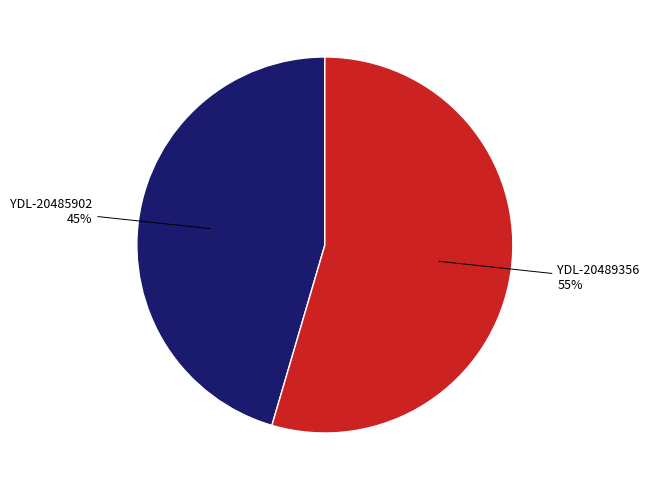

To the nearest percent, what is the average slice percentage?

50%